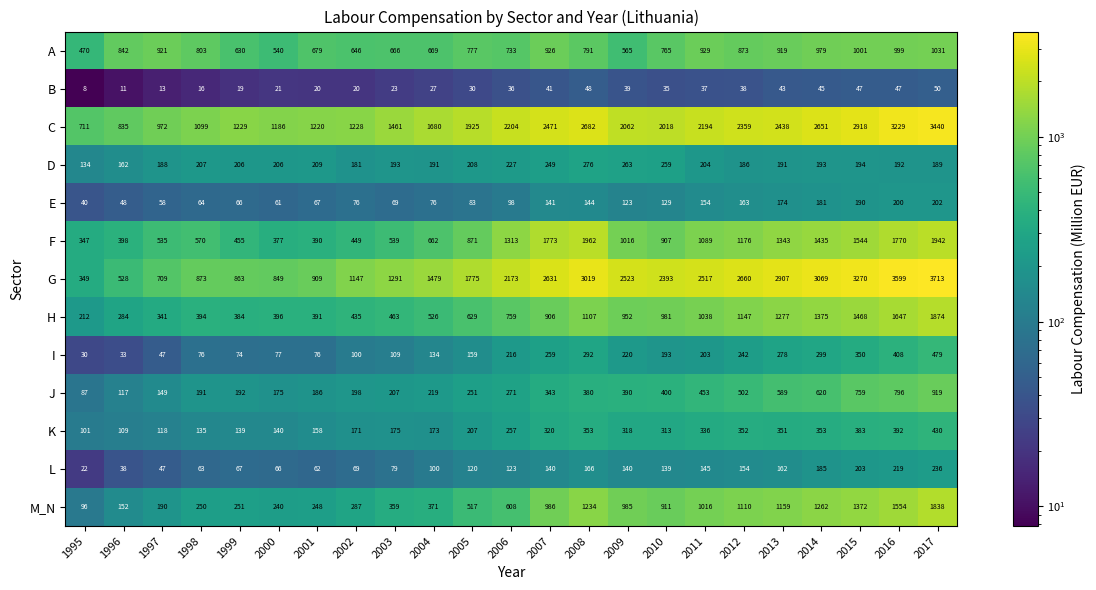

Between 2004 and 2016, which series saw the biggest shift?

G